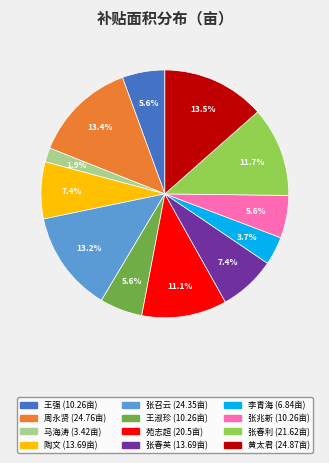

Does 黄太君 account for over 50% of the chart?

No